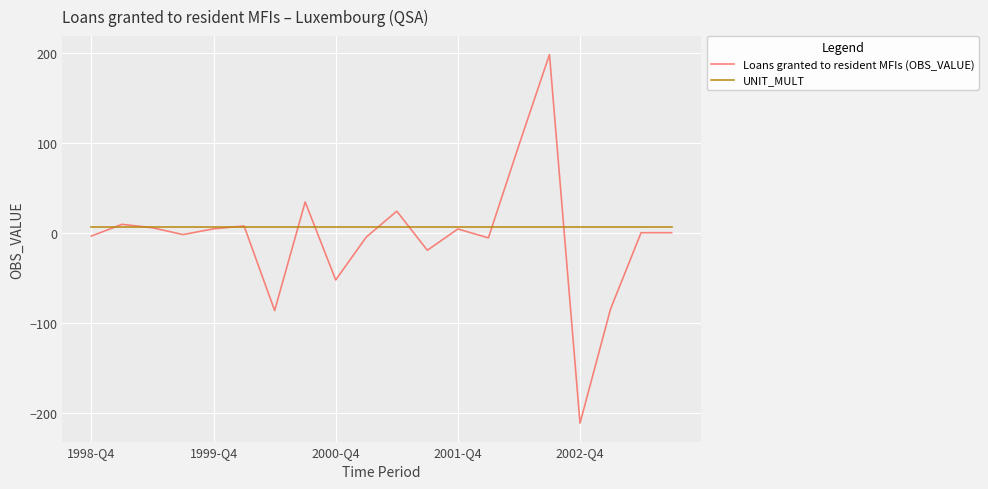

What is the greatest value displayed?

198.0